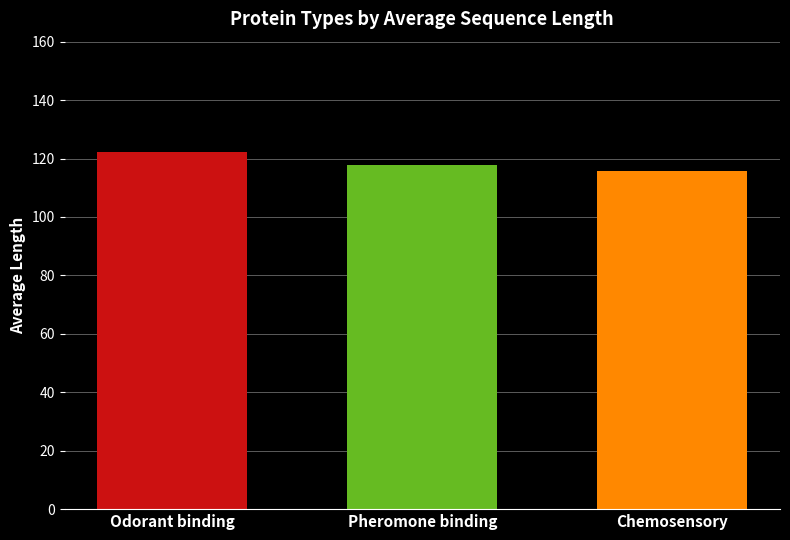

What is the maximum value shown in the chart?

122.2